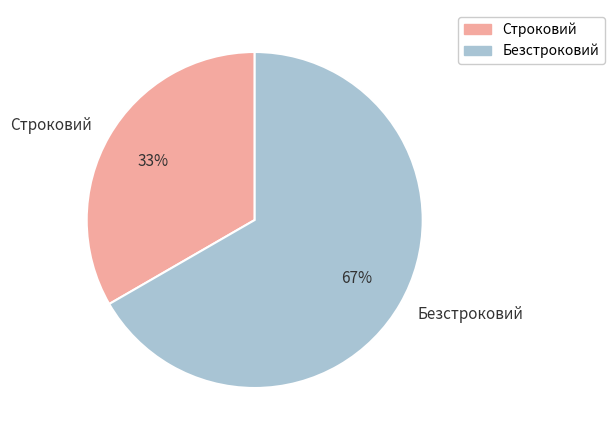

Is there a majority slice in this chart?

Yes